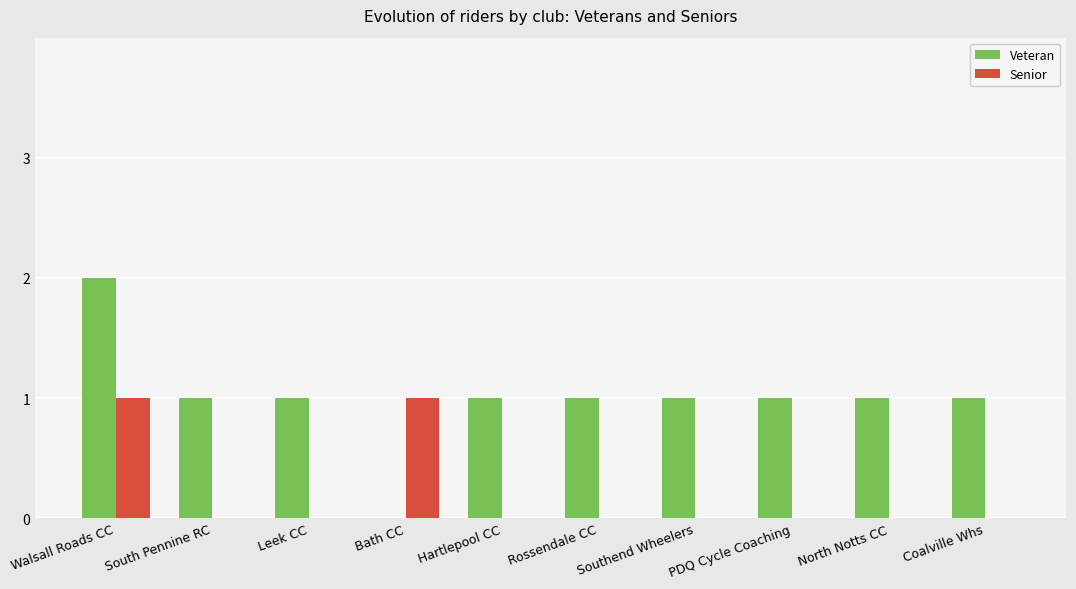

At which category is the sum across all series the highest?

Walsall Roads CC